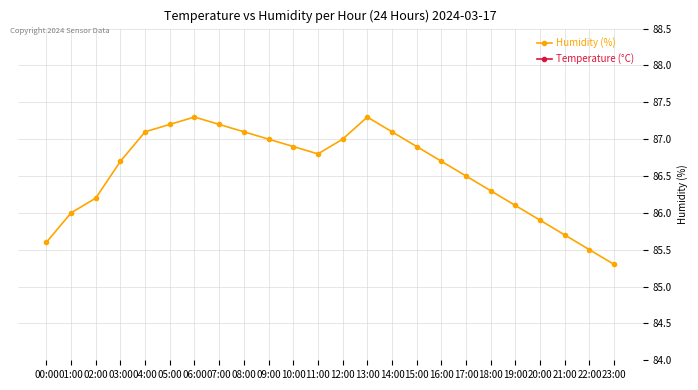

At which category is the sum across all series the highest?

05:00